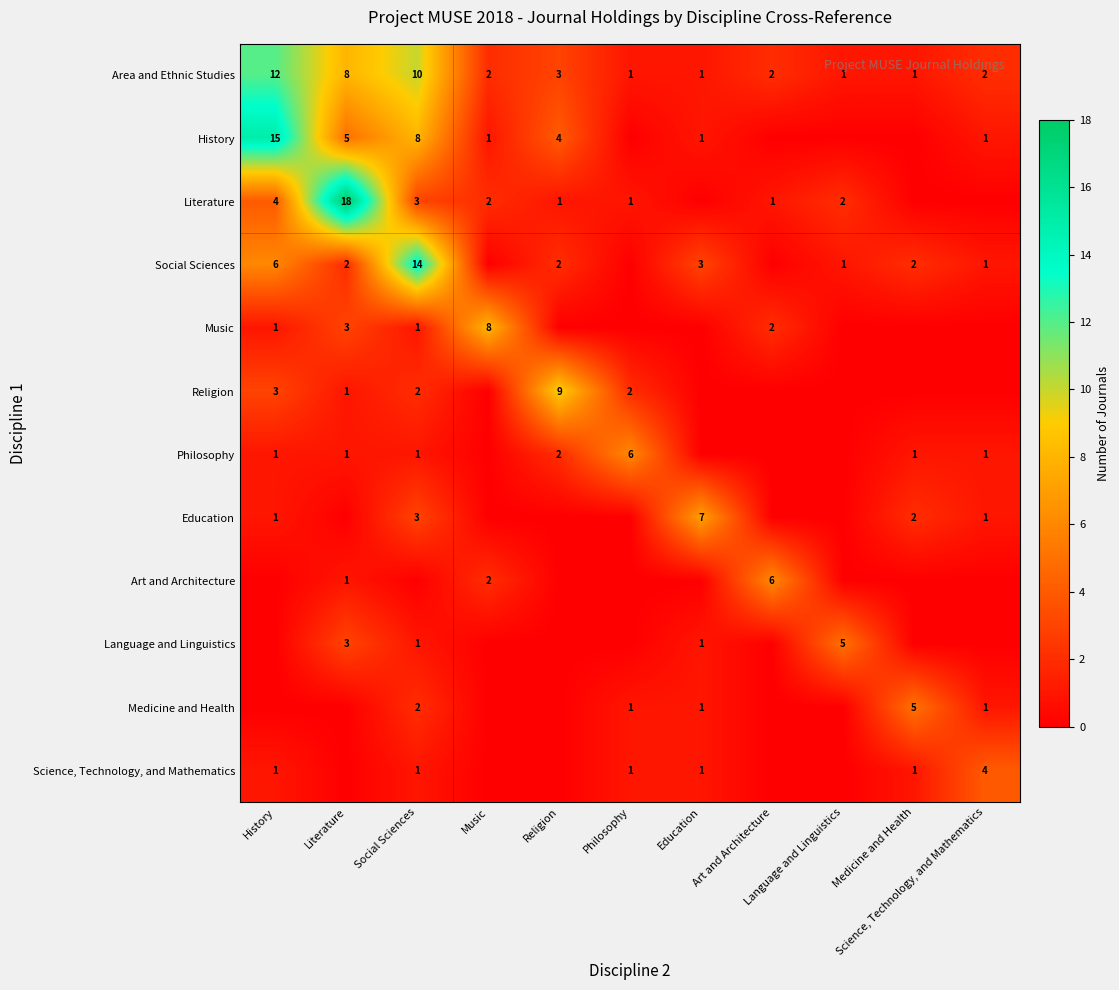

What is the difference between the History values at Social Sciences and Science, Technology, and Mathematics?

7